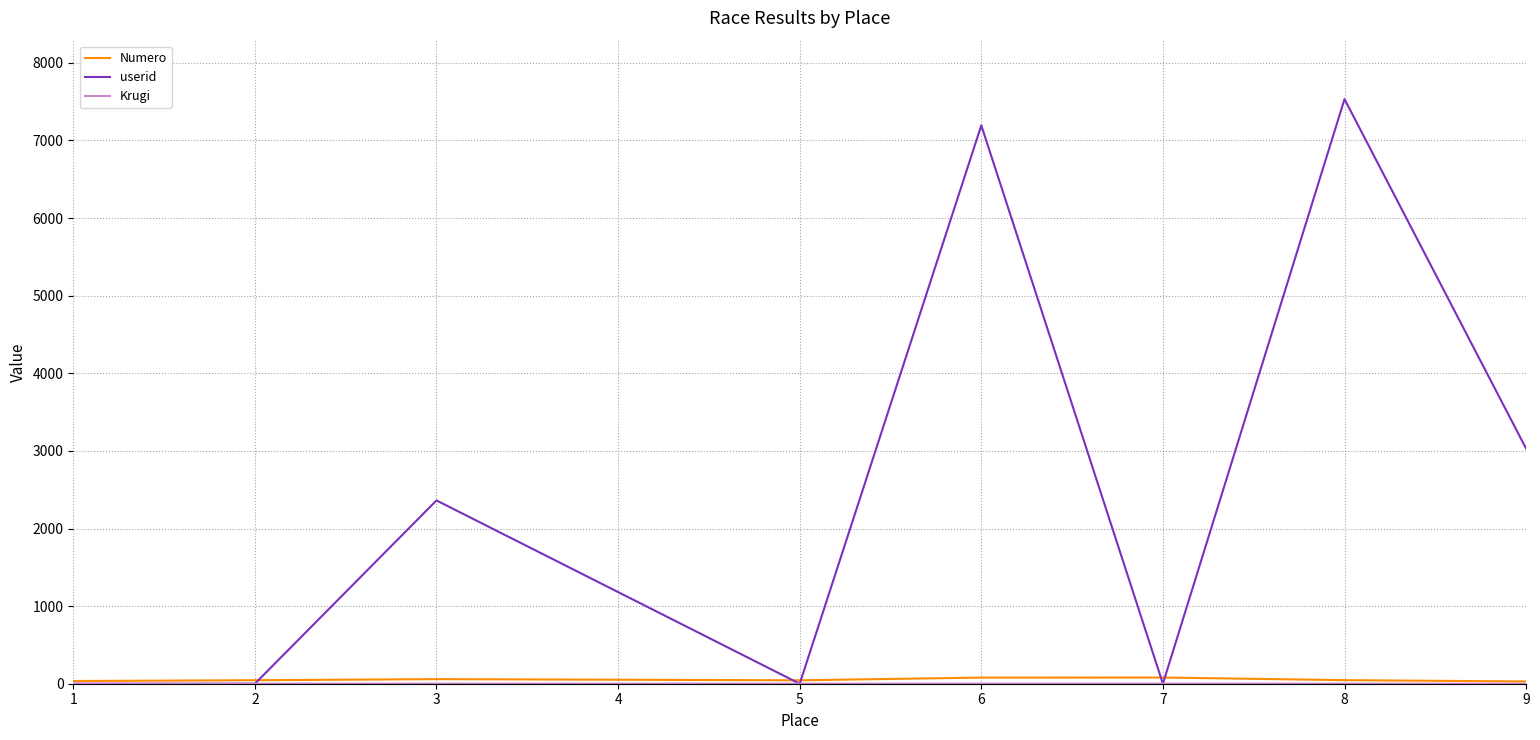

Does the chart display data point markers on the line(s)?

No